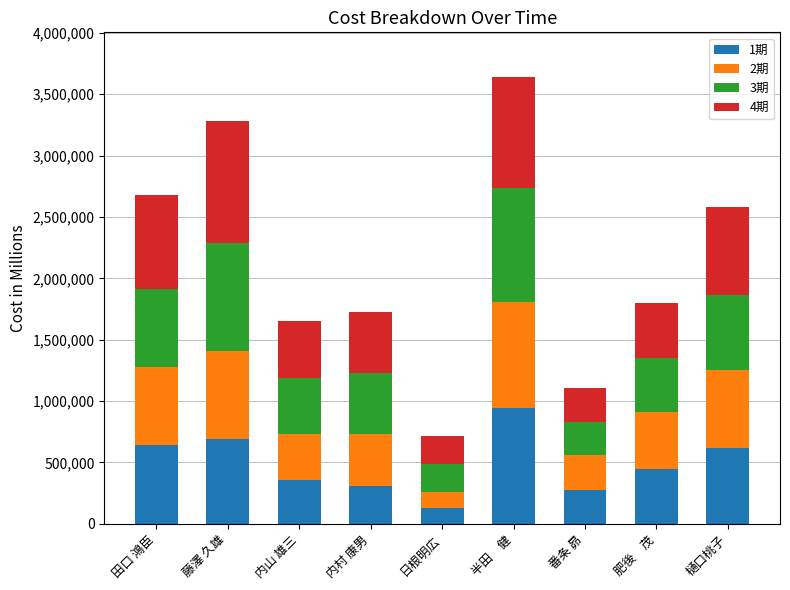

How many bars are there in total?

9